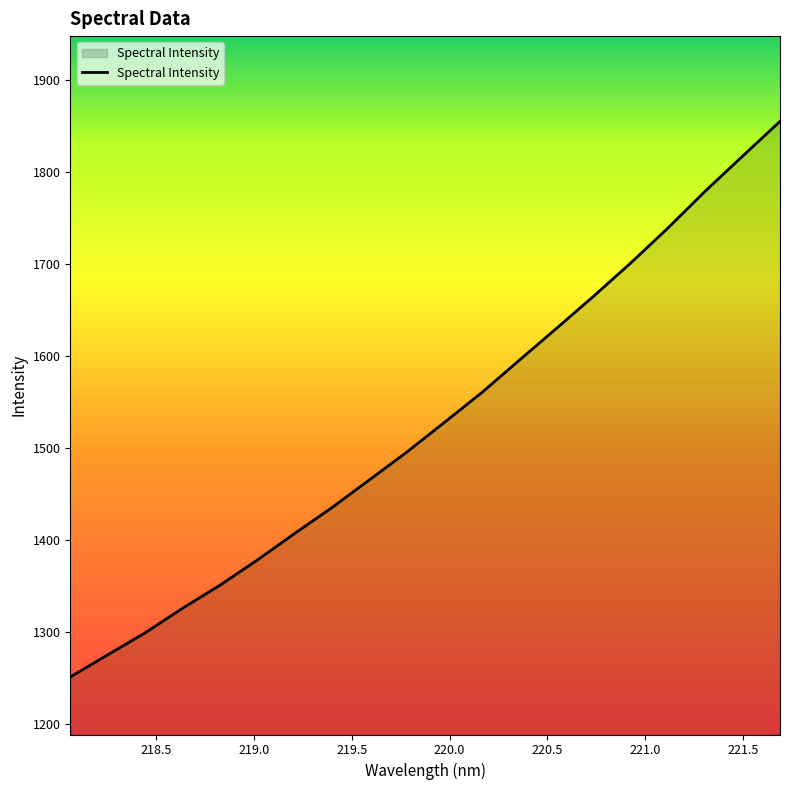

What is the difference between the maximum and minimum values?

604.5